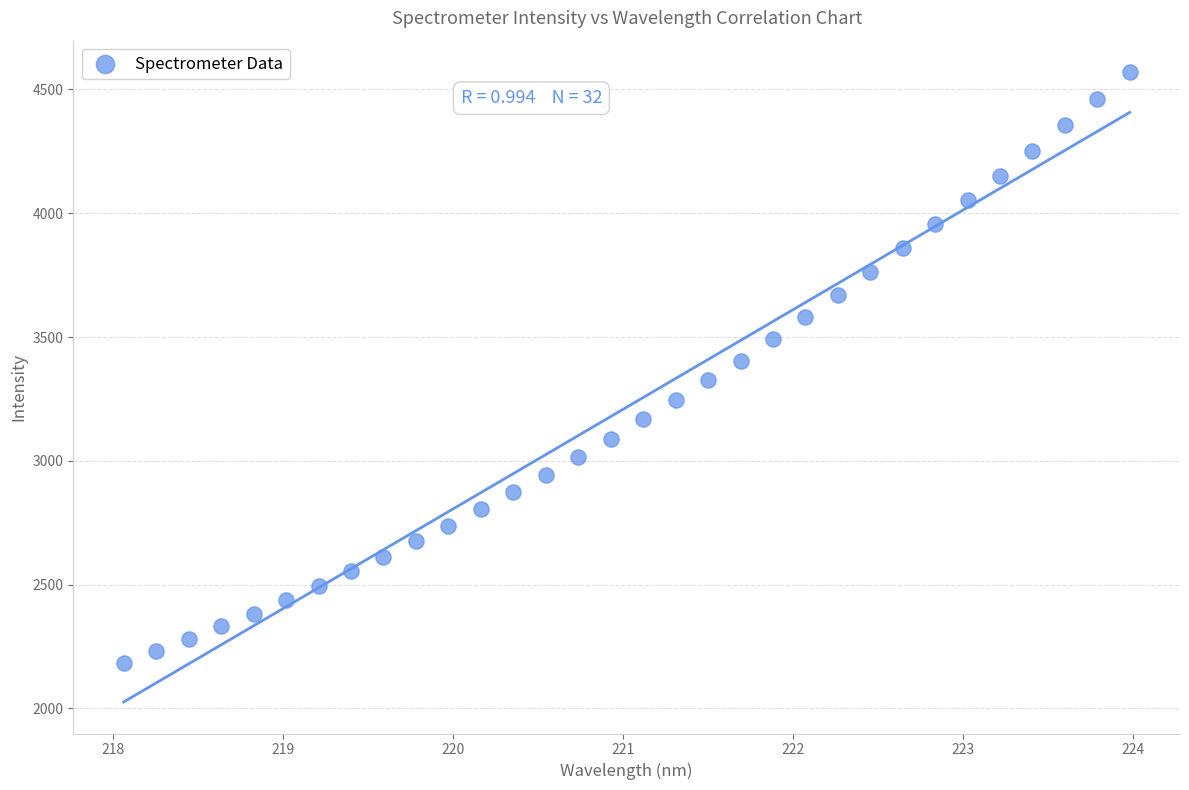

What is the range of Y values (max minus min)?

2384.4